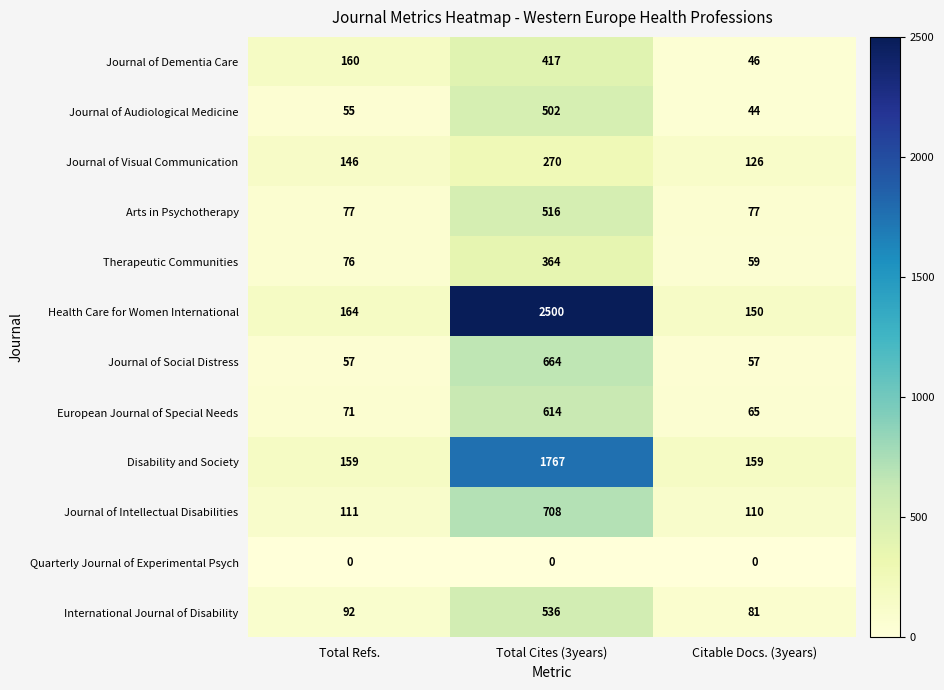

What is the greatest value displayed?

2500